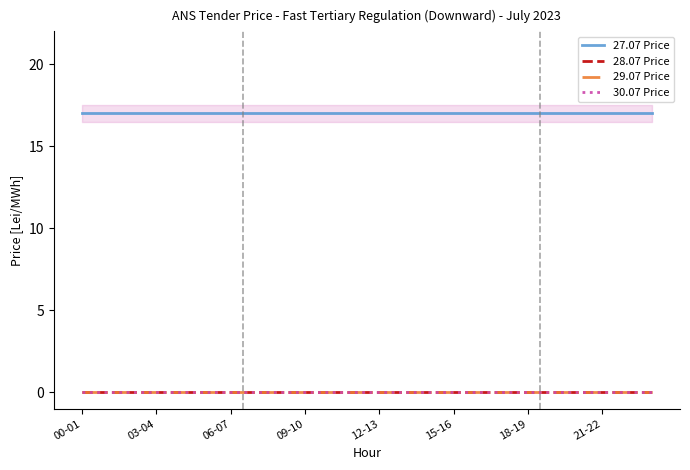

How many categories are shown in the chart?

24